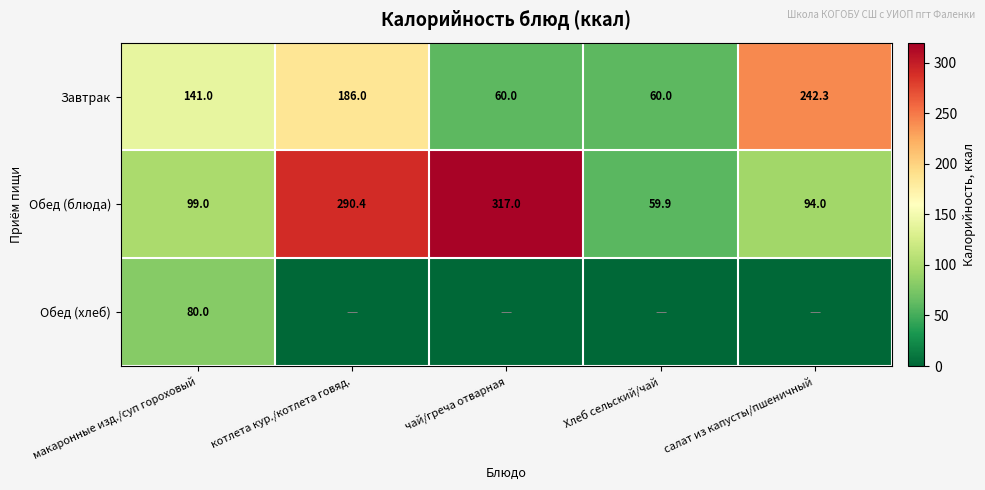

What is the difference between the maximum and minimum values in the Обед (блюда) series?

257.1